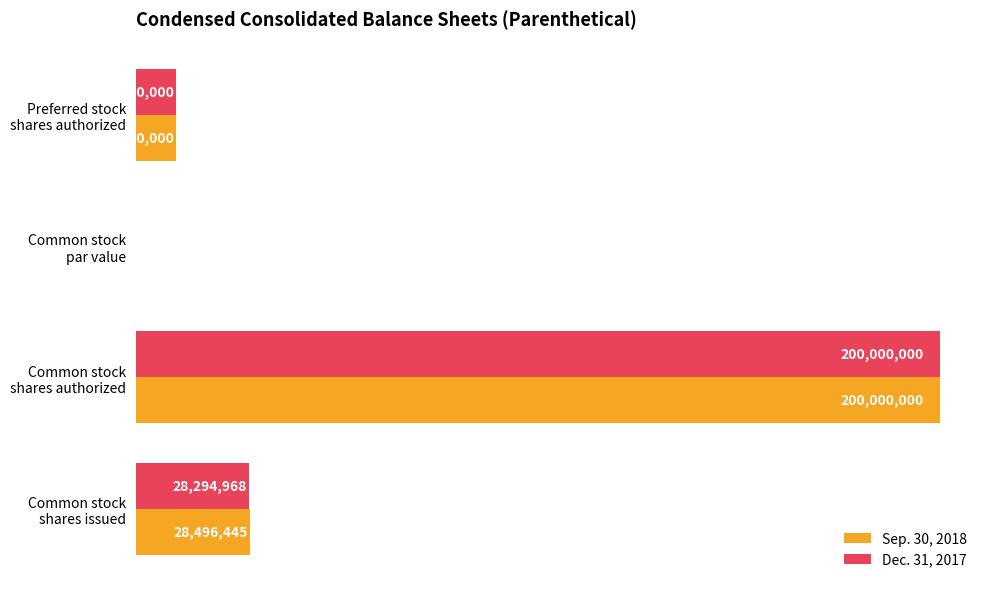

What are all the series names shown in the legend?

Sep. 30, 2018, Dec. 31, 2017